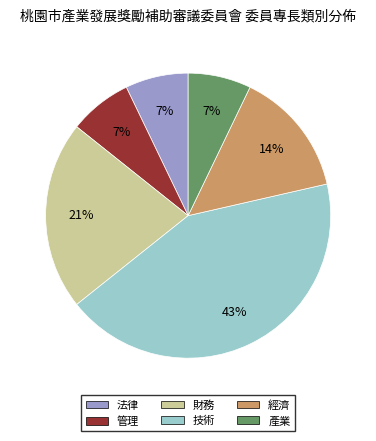

Which category has the biggest portion of the pie?

技術